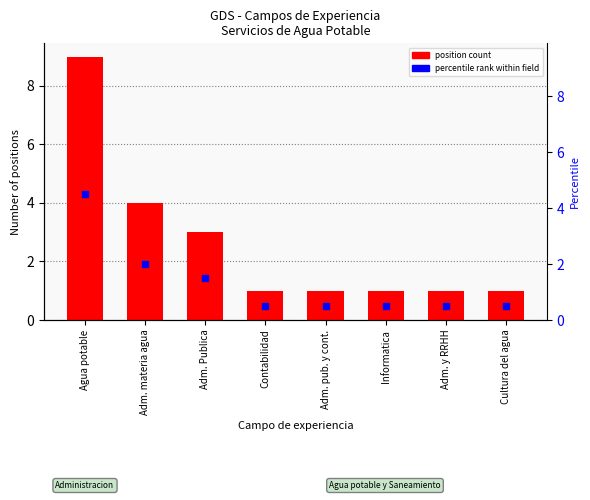

Count the Count per field values in the range 1 to 4.

7